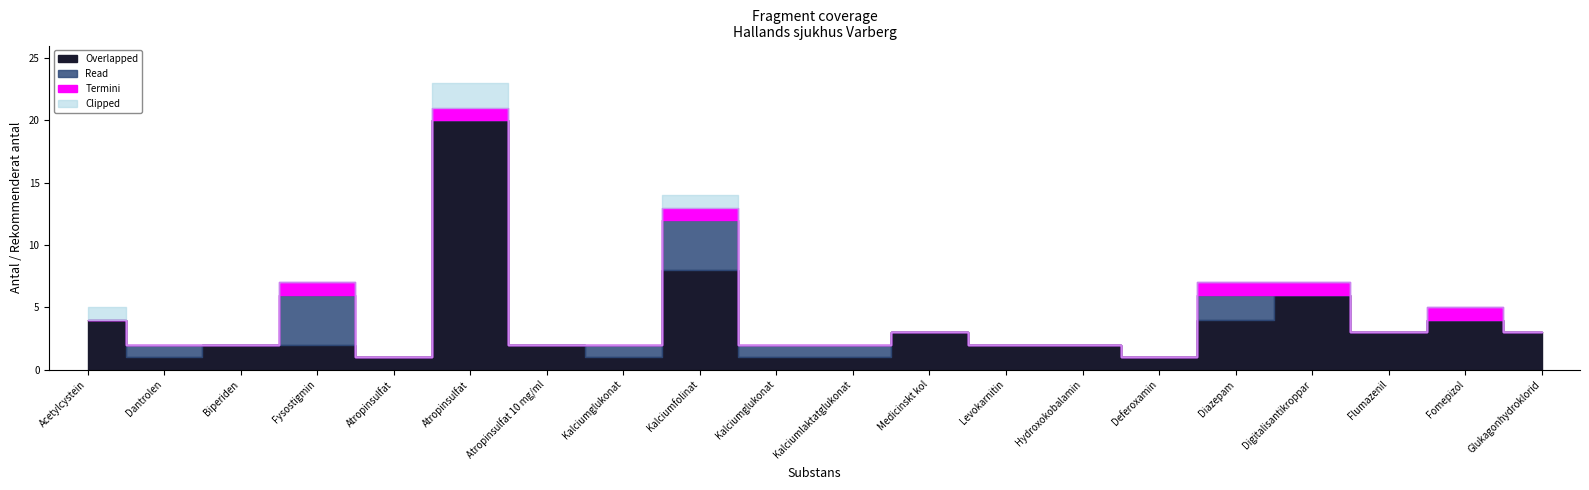

Is it true that Clipped equals 0 at Fomepizol?

True